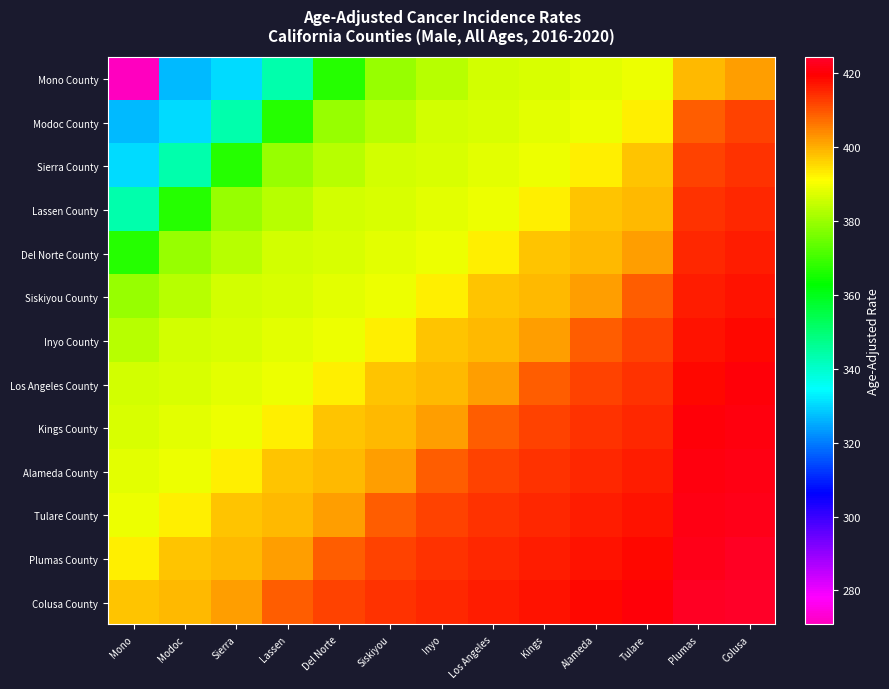

Which series changed the most between Sierra and Siskiyou?

Mono County